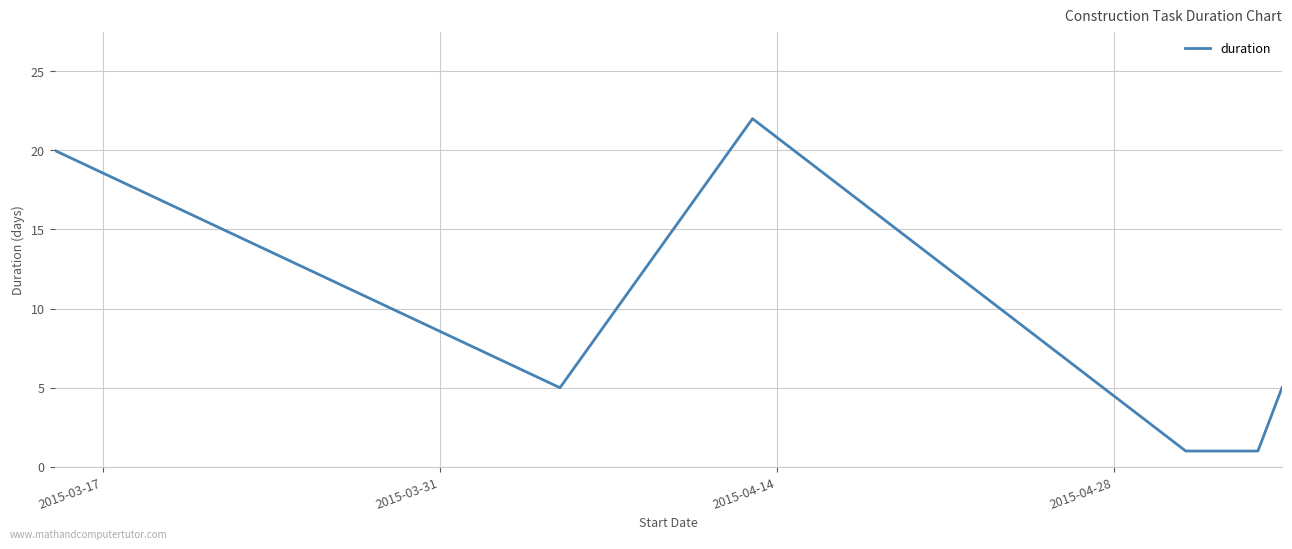

What is the smallest value displayed?

1